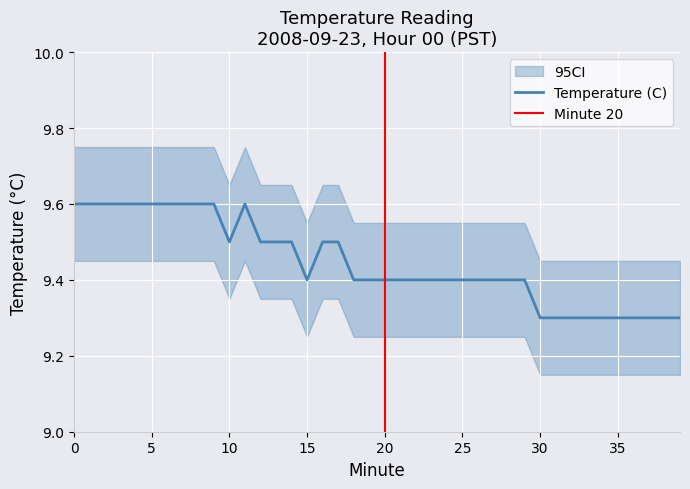

Read the value at 35.

9.3